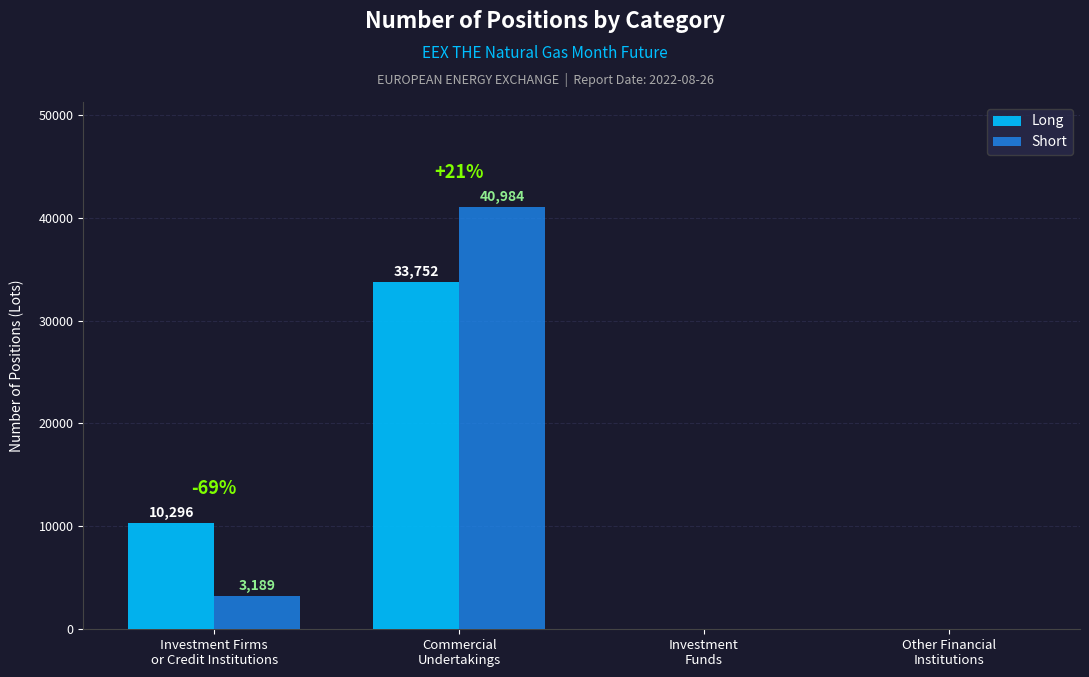

How many values in Long are above zero?

2